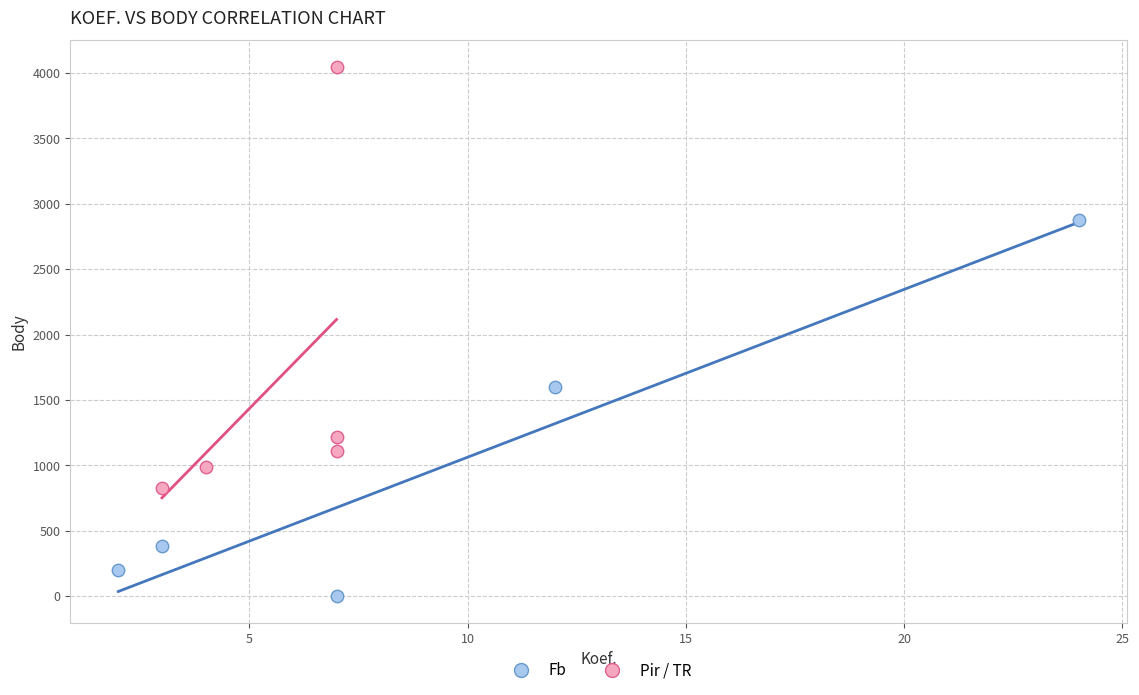

Which series has the widest spread of Y values?

Pir / TR